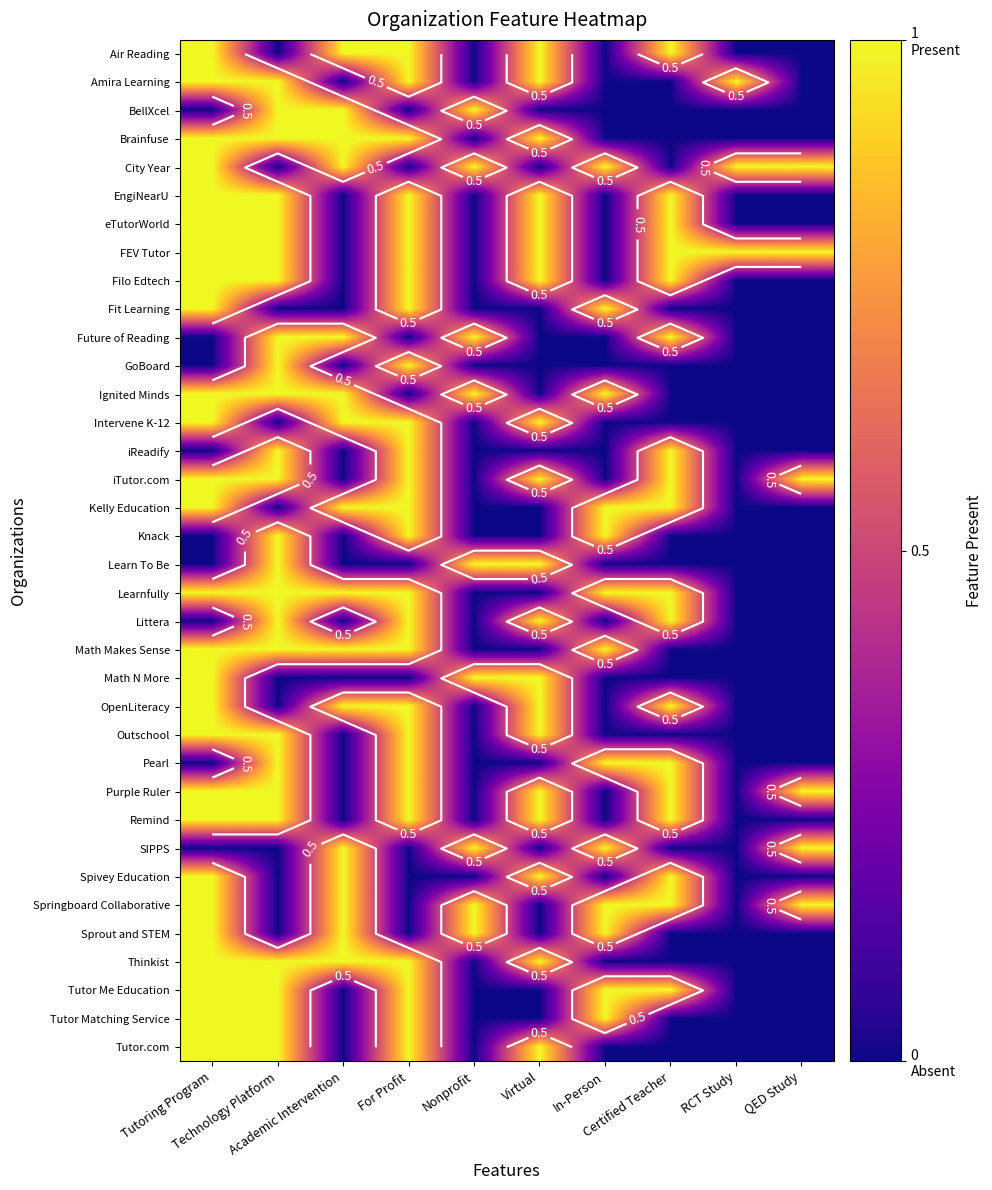

What value does the Tutor Matching Service series have at Tutoring Program?

1